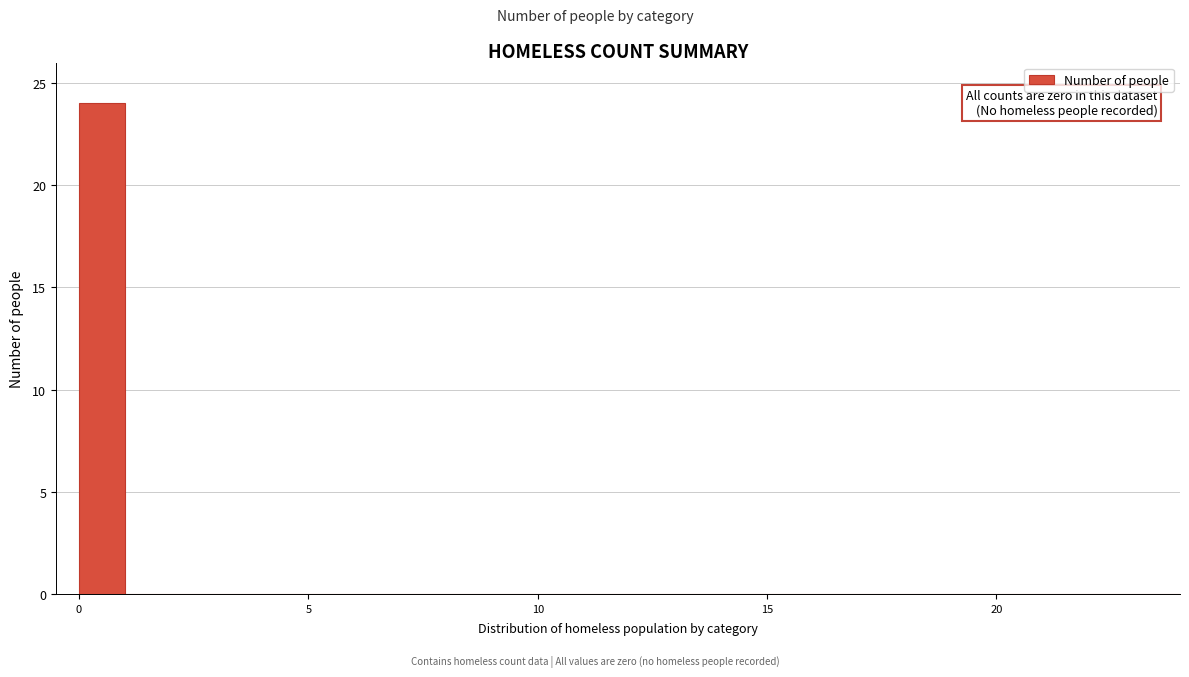

Around what value on the x-axis is the tallest bar? Give the approximate position of its centre, as read against the axis.

0.5